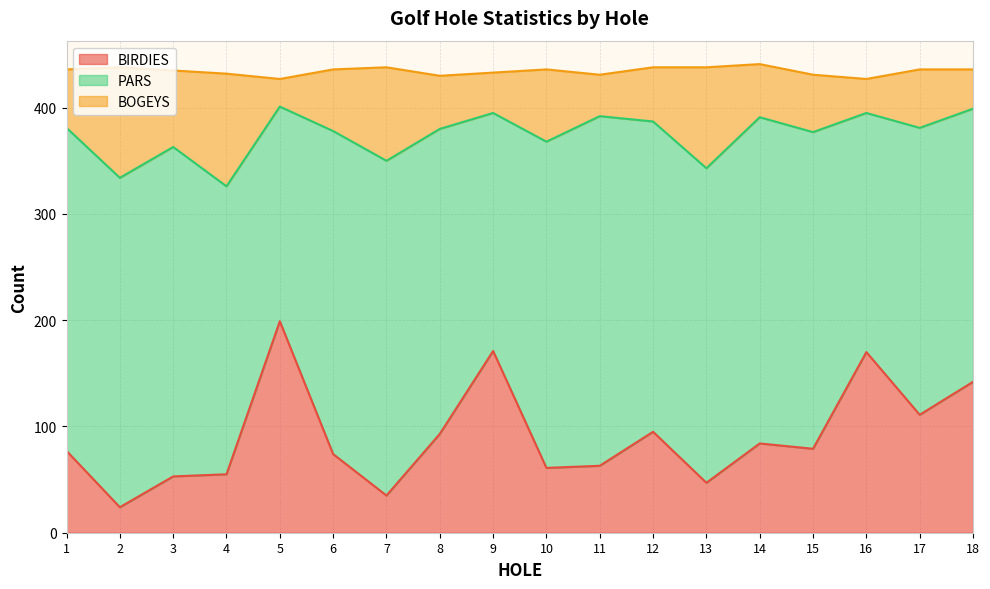

What is the smallest value displayed?

24